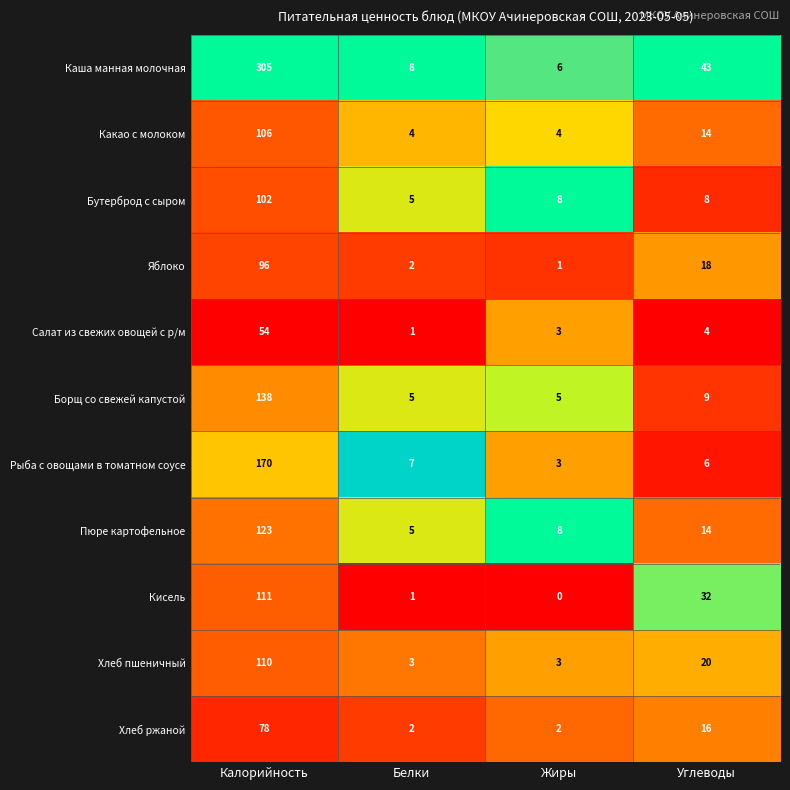

Which series has the widest spread of values?

Каша манная молочная